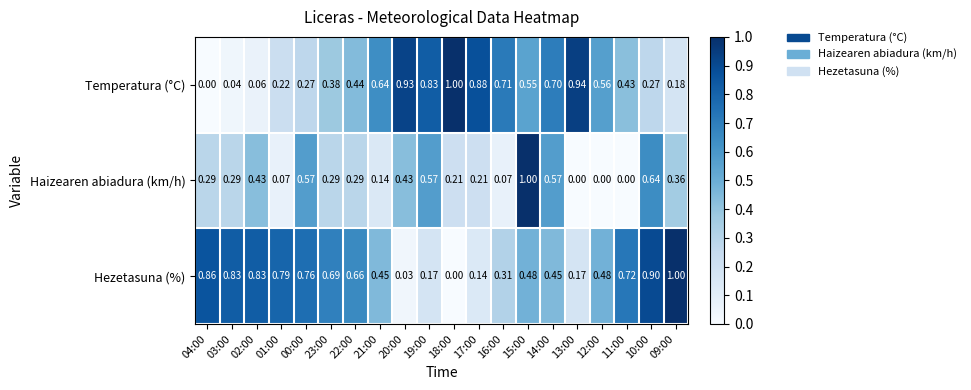

Which series has the largest total across all categories?

Hezetasuna (%)